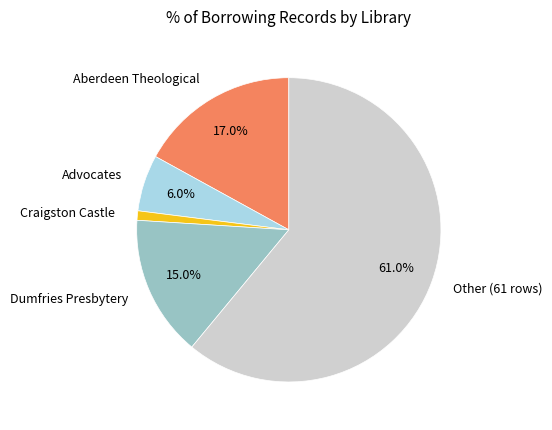

Do Craigston Castle and Advocates together represent more than half of the pie?

No